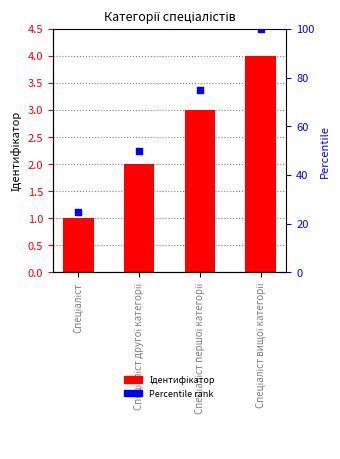

What are all the series names shown in the legend?

Ідентифікатор, Percentile rank